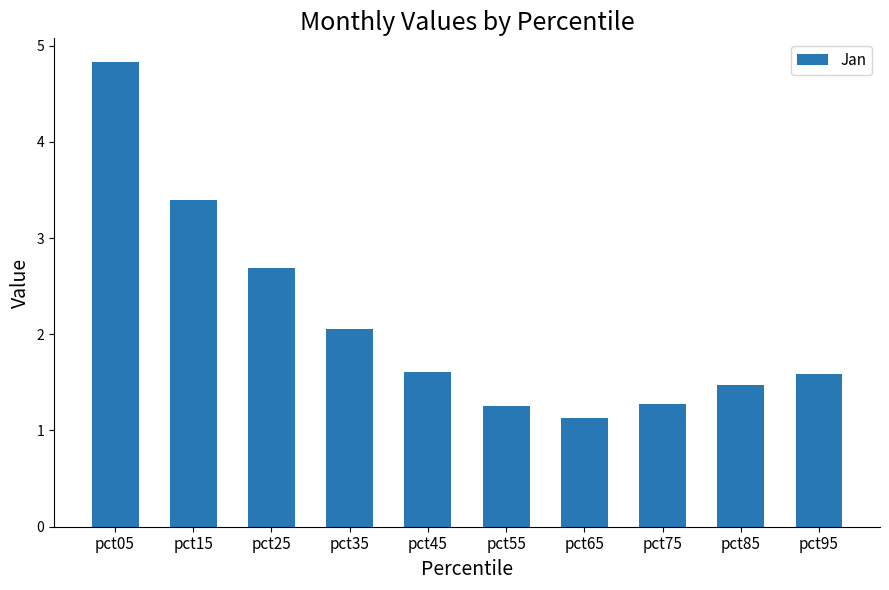

Reading left to right, what are all the values shown in this chart?

pct05=4.8	pct15=3.4	pct25=2.7	pct35=2.1	pct45=1.6	pct55=1.3	pct65=1.1	pct75=1.3	pct85=1.5	pct95=1.6